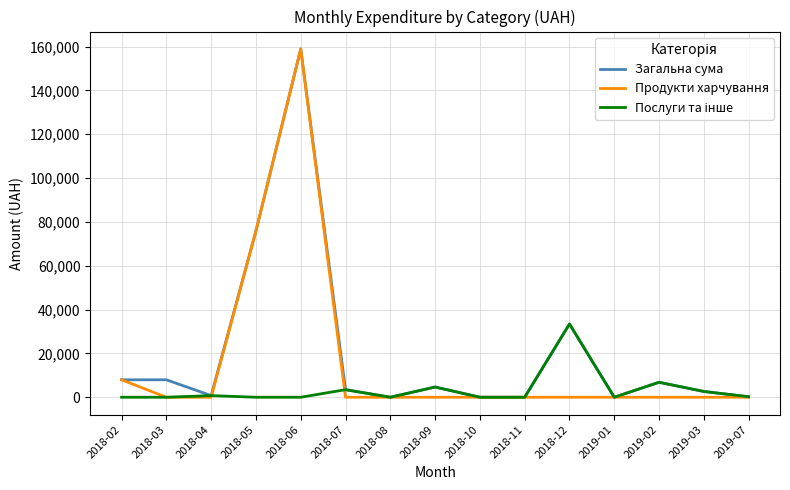

What is the total value across all series at 2018-03?

7964.6